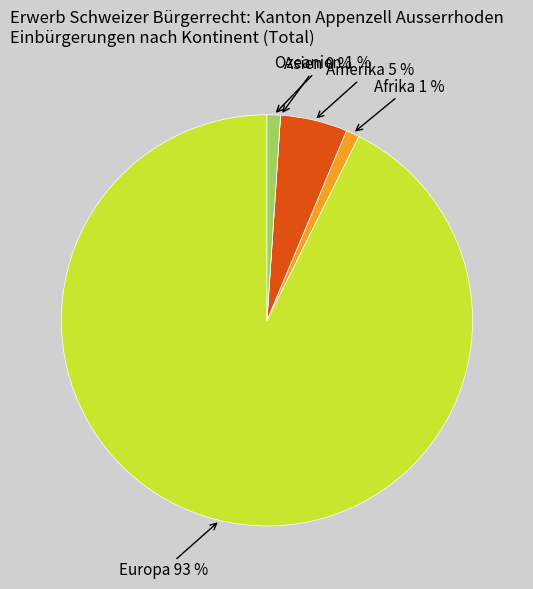

What portion of the pie excludes Afrika?

98.9%